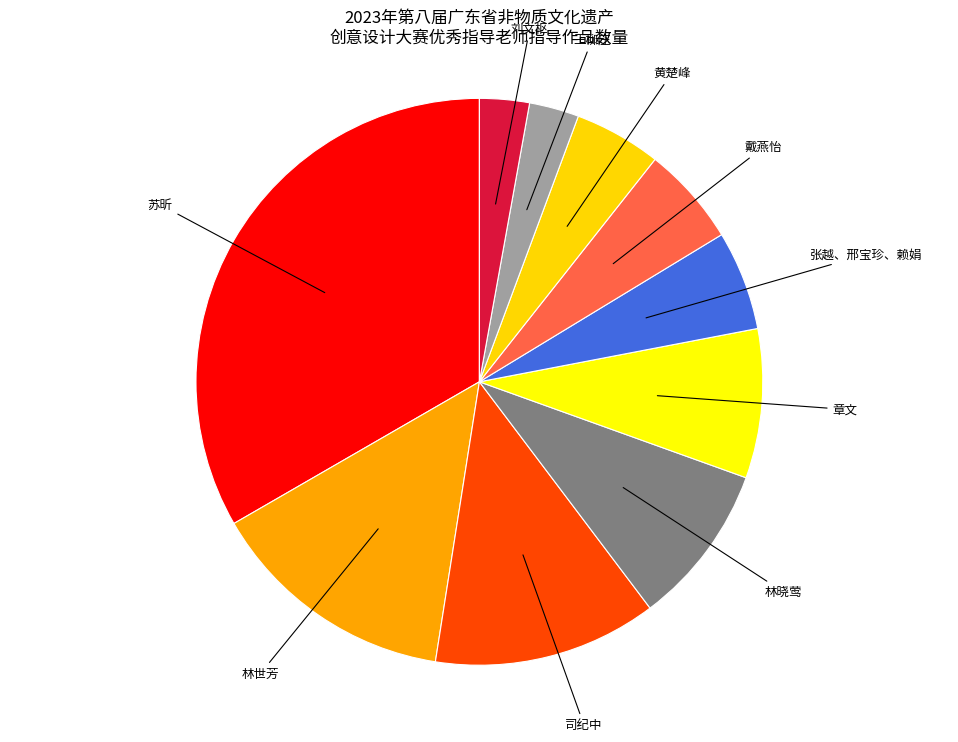

Is the sum of 苏昕 and 黄楚峰 greater than half?

No